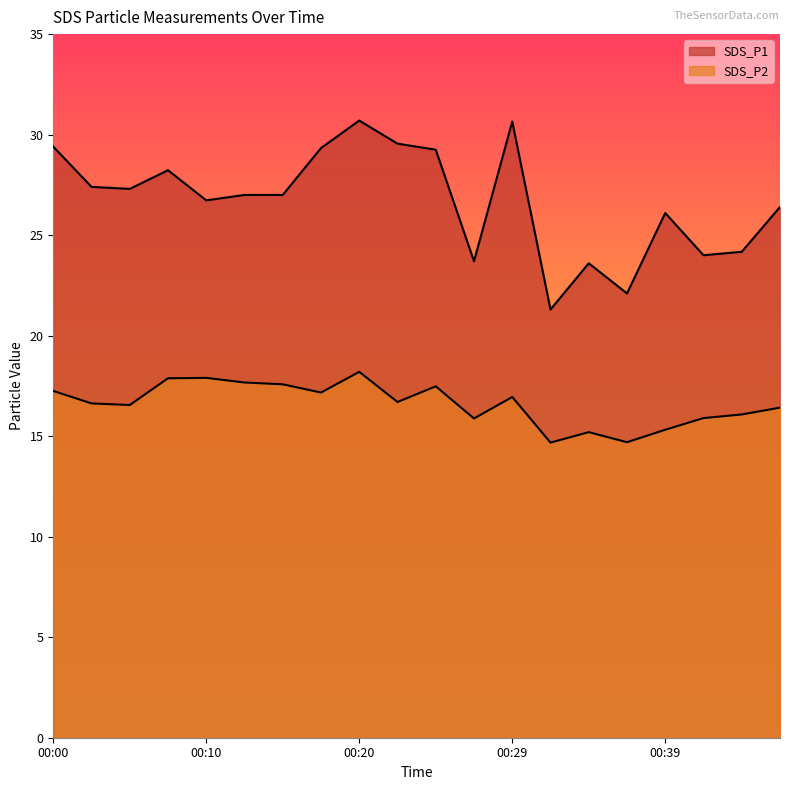

At 00:10, list the series in order from smallest to largest.

SDS_P2, SDS_P1